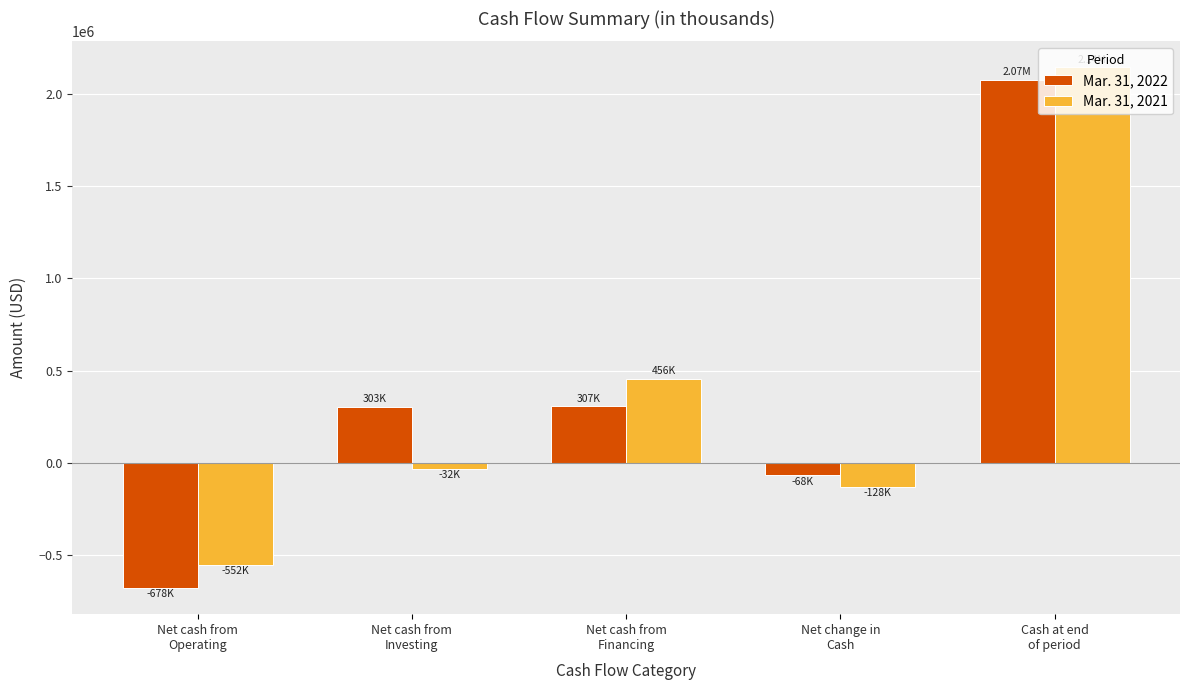

What is the label of the 3rd bar from the right?

Net cash from
Financing